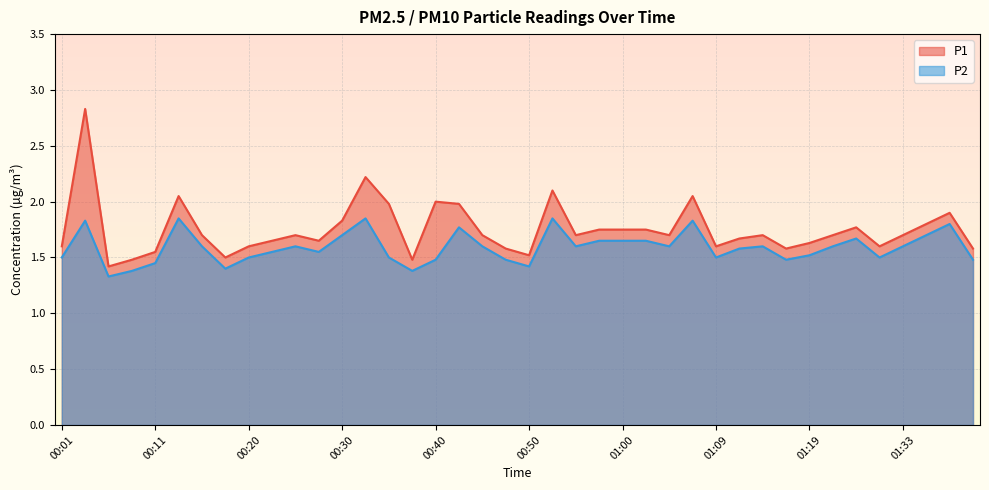

Does the chart display data point markers on the line(s)?

No